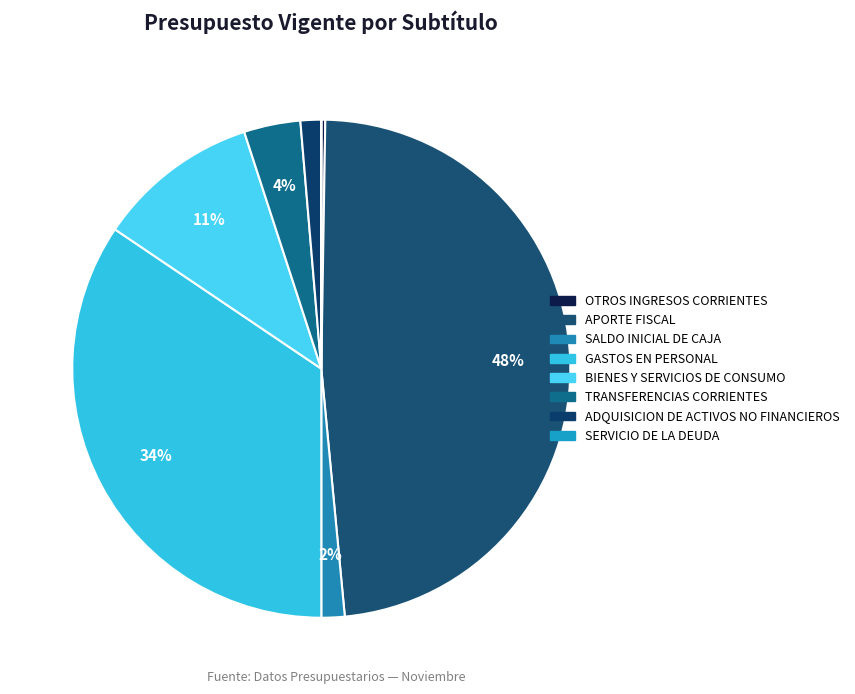

Does OTROS INGRESOS CORRIENTES account for over 50% of the chart?

No